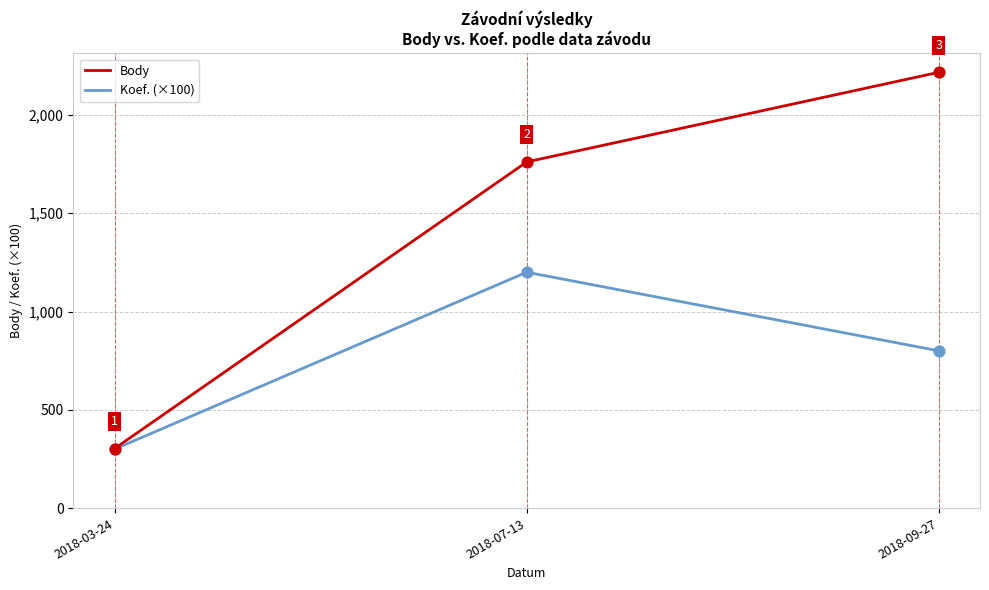

Which series changed the most between 2018-03-24 and 2018-09-27?

Body